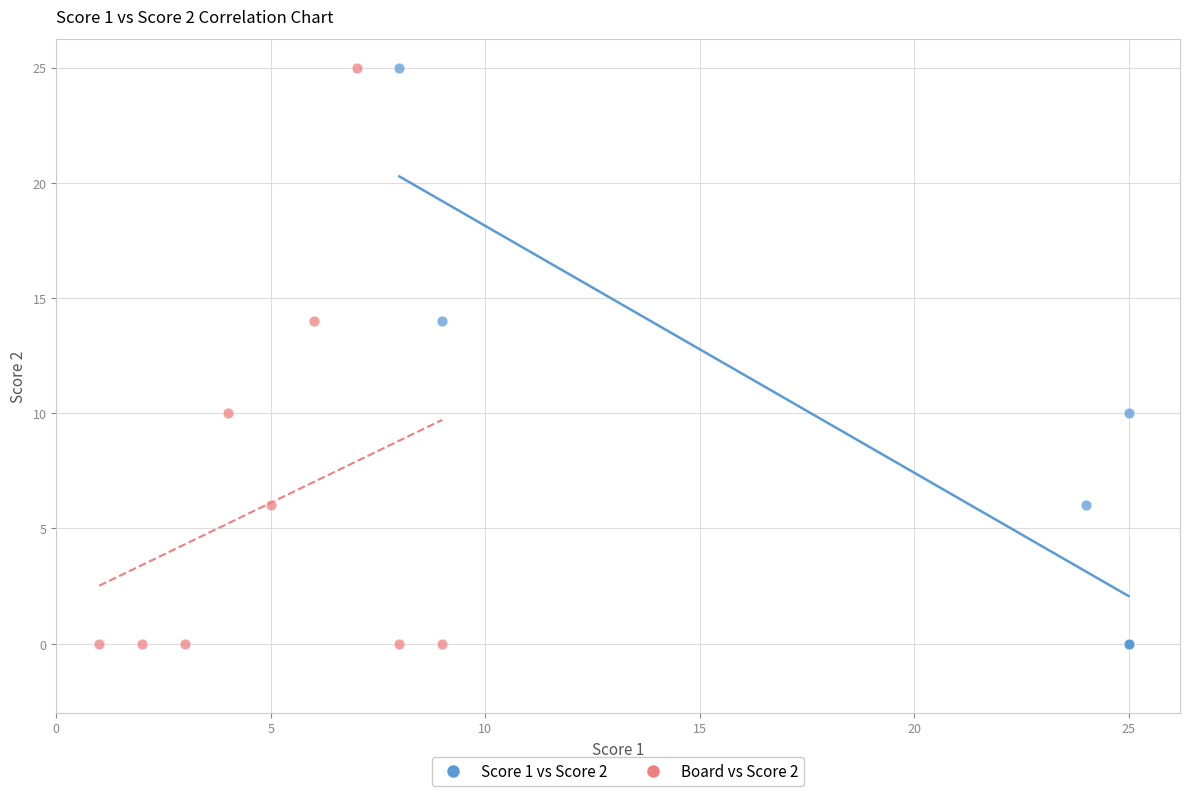

What are all the series names shown in the legend?

Score 1 vs Score 2, Board vs Score 2